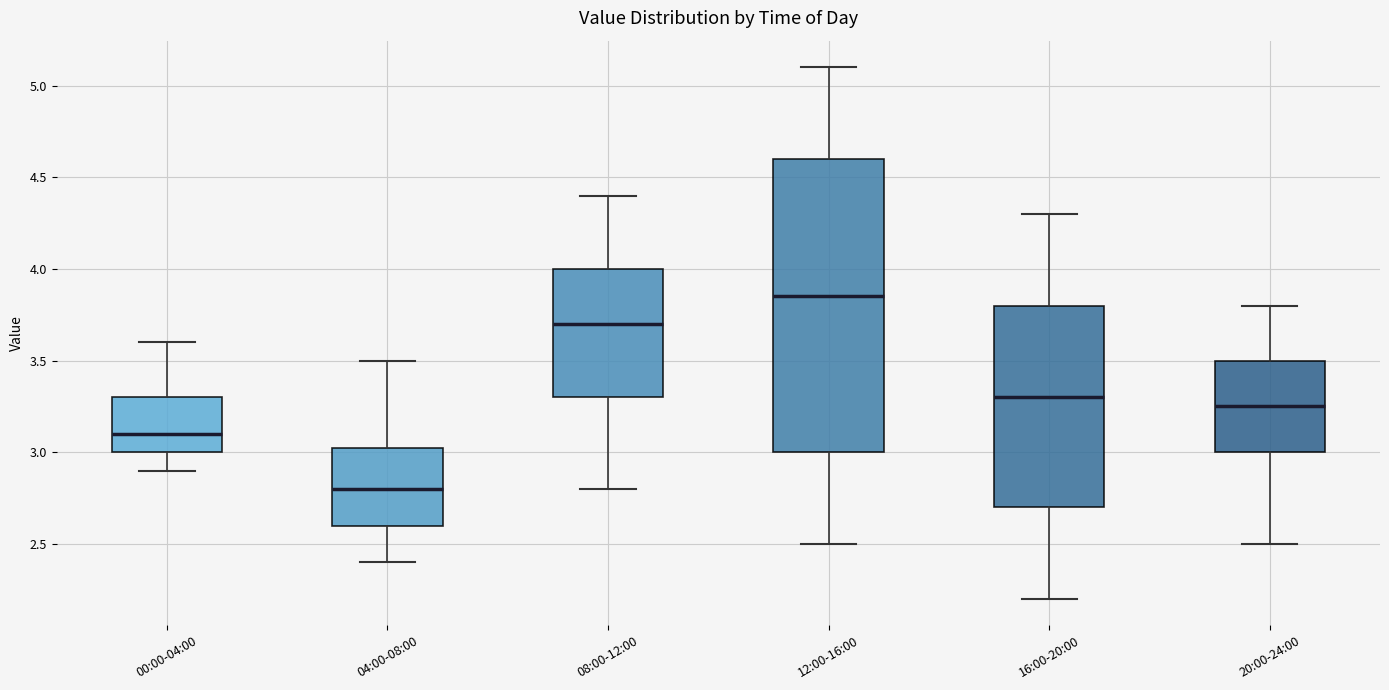

Where is the upper edge of the box for 16:00-20:00 on the y-axis? The values are not printed on the chart, so give them approximately, as read against the axis.

3.80